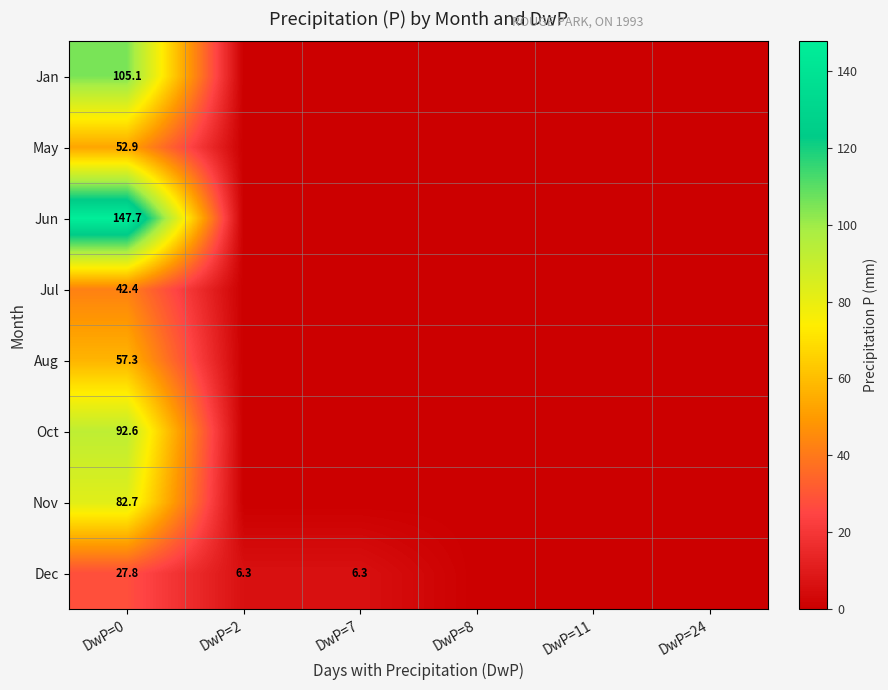

The value of Jul at DwP=0 is 42.4. True or false?

True